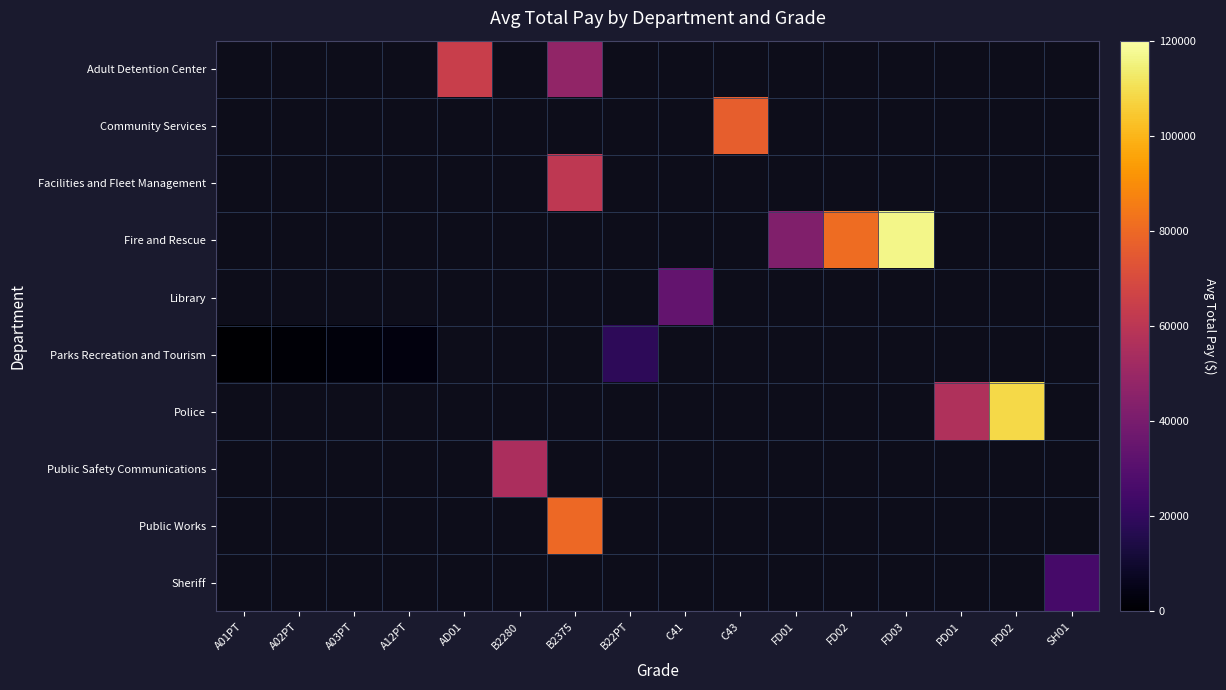

What is the highest value of the Parks Recreation and Tourism series?

18488.2